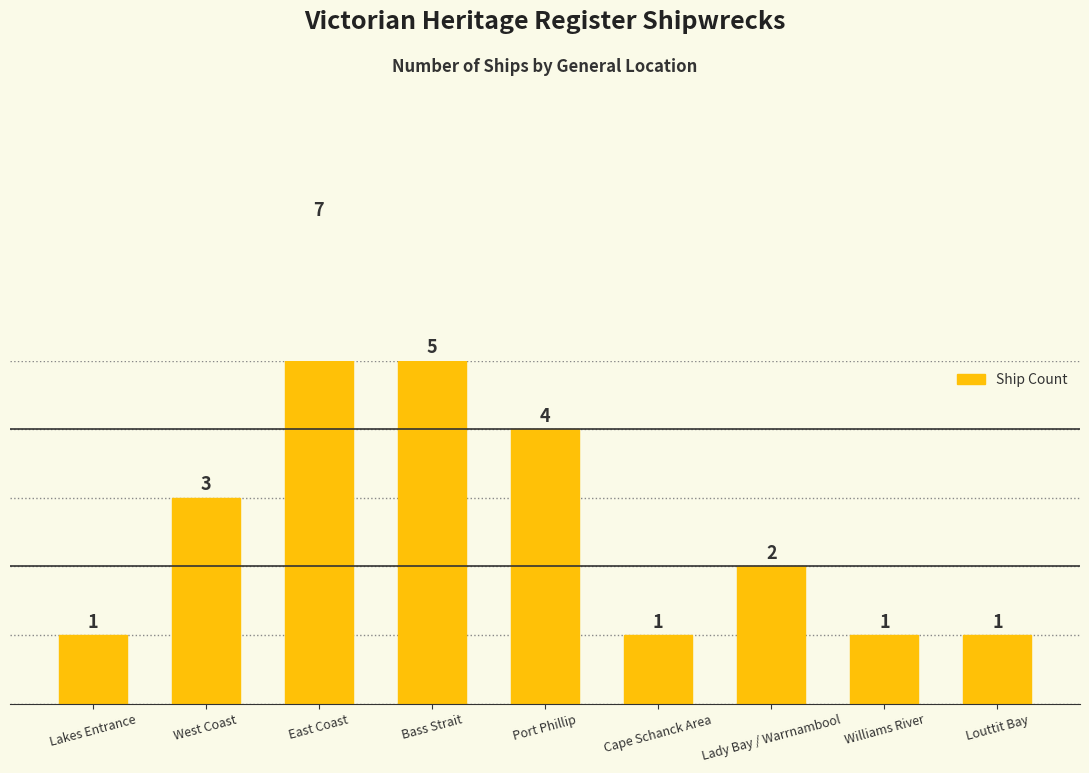

At which label is the value closest to 4?

Port Phillip